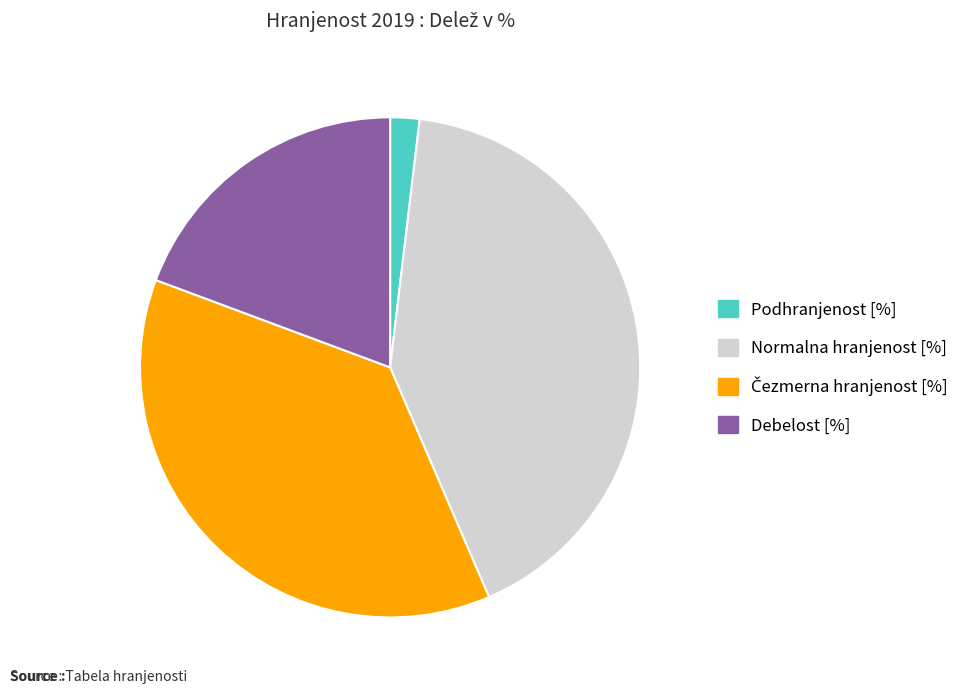

Combined, do Normalna hranjenost [%] and Debelost [%] account for over 50%?

Yes